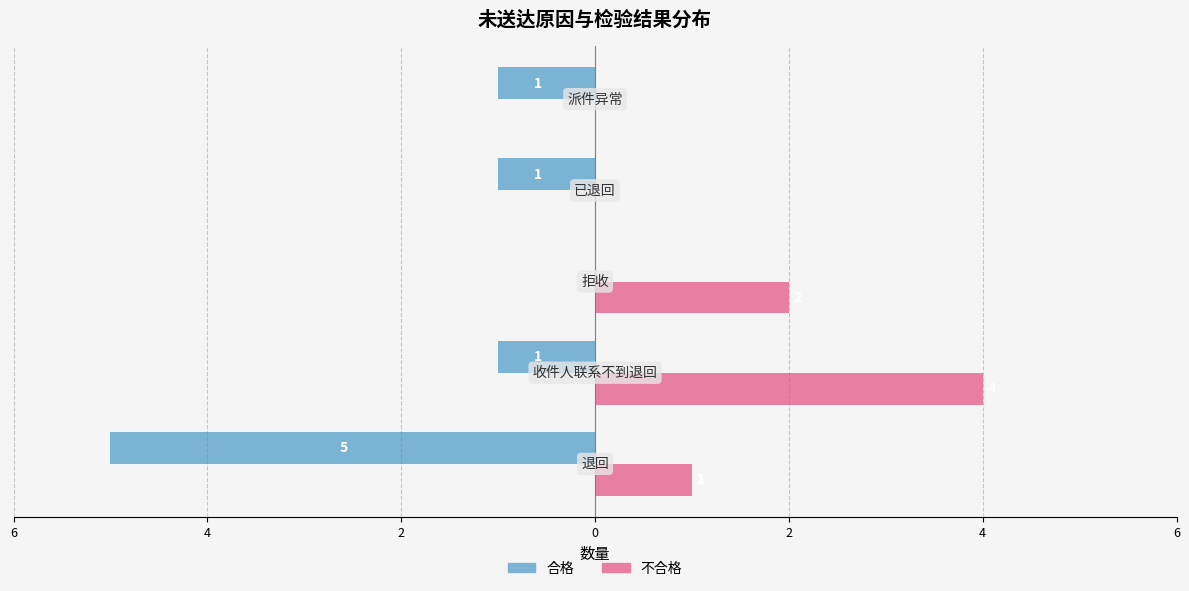

Reading left to right, extract all data points from this chart.

合格: -5	-1	0	-1	-1
不合格: 1	4	2	0	0